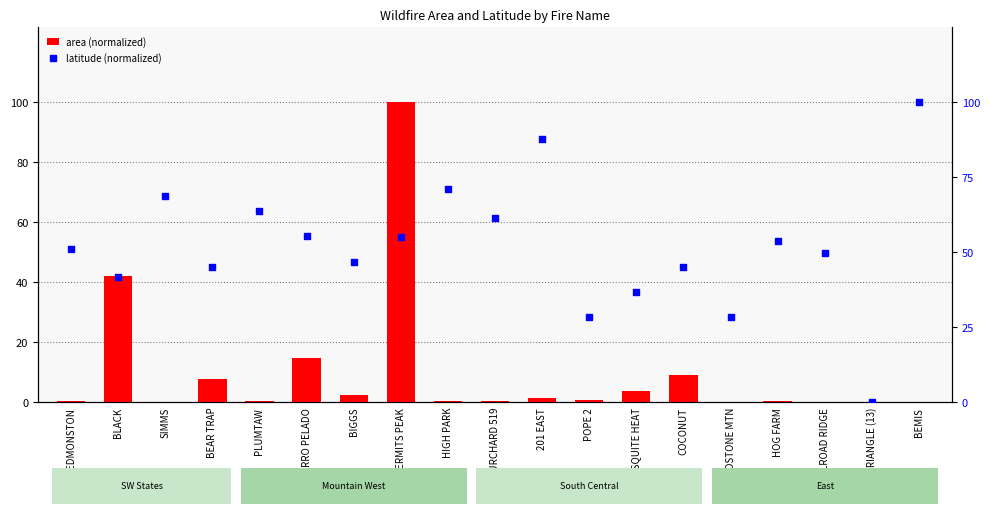

At how many categories does at least one series exceed 76?

3